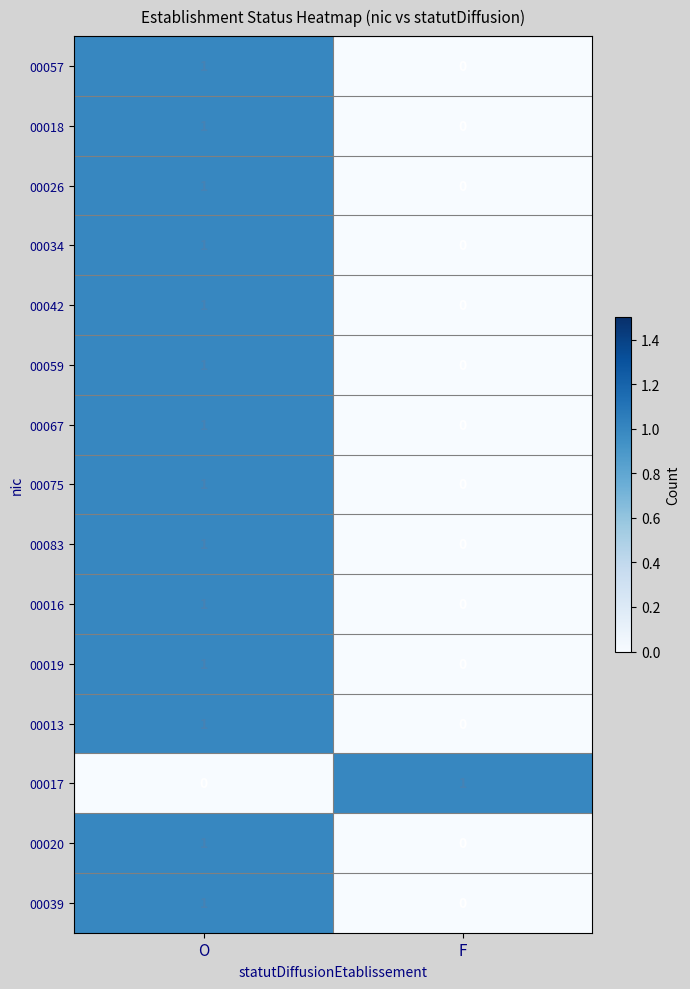

List the labels in order of 00013 value, largest first.

O, F